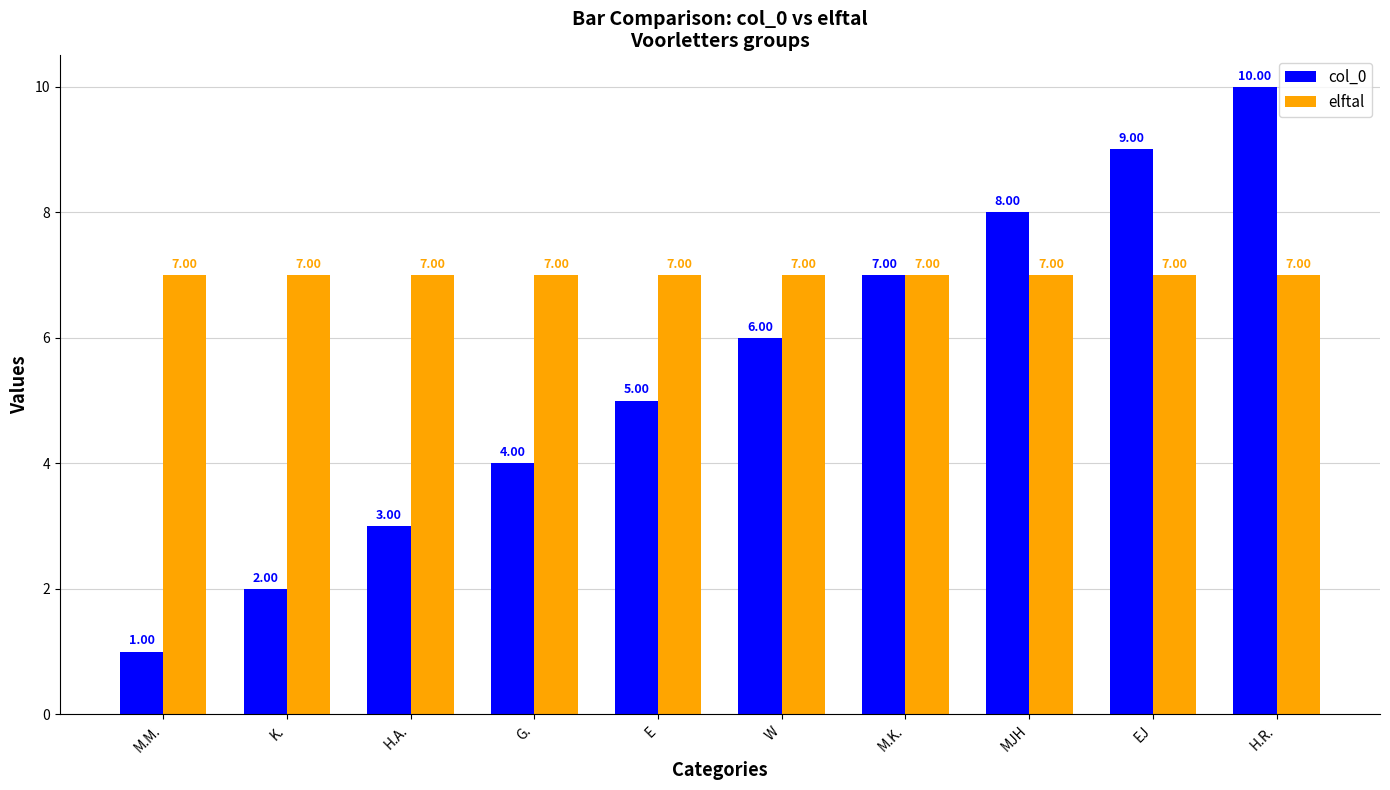

What is the smallest value displayed?

1